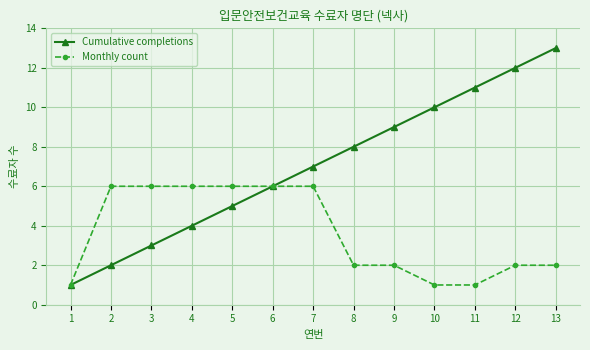

At 11, list the series in order from smallest to largest.

Monthly count, Cumulative completions